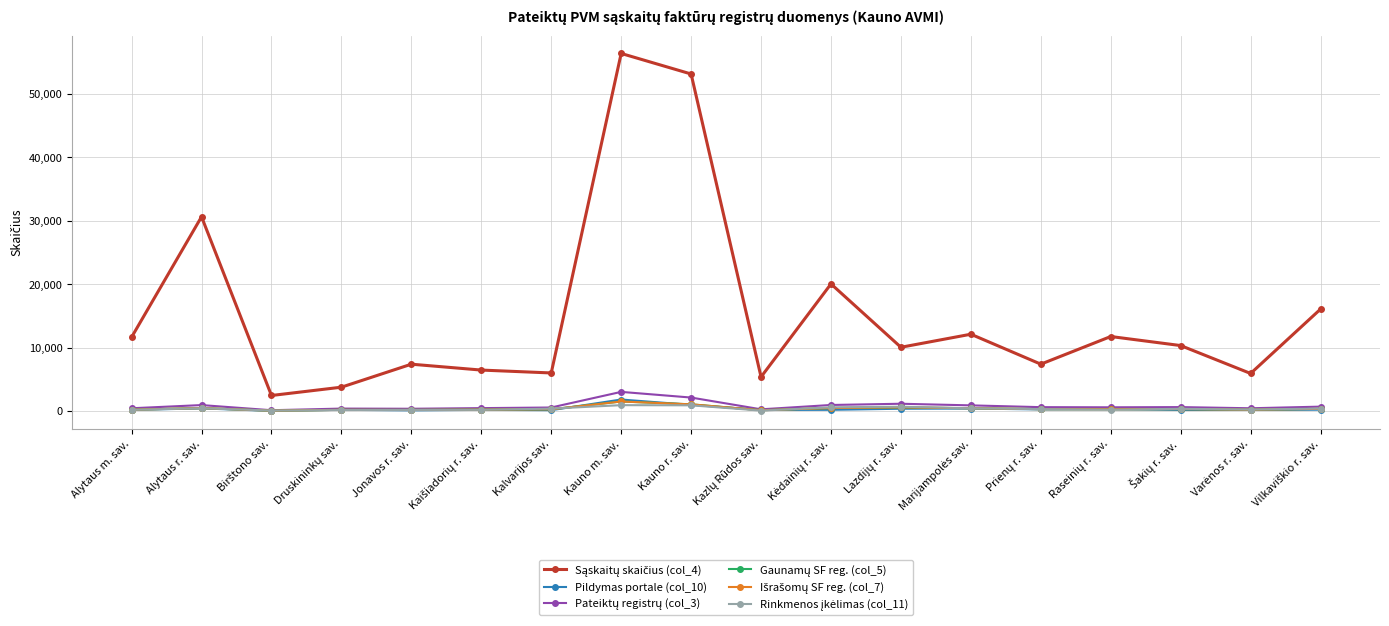

At how many categories does at least one series exceed 22583?

3